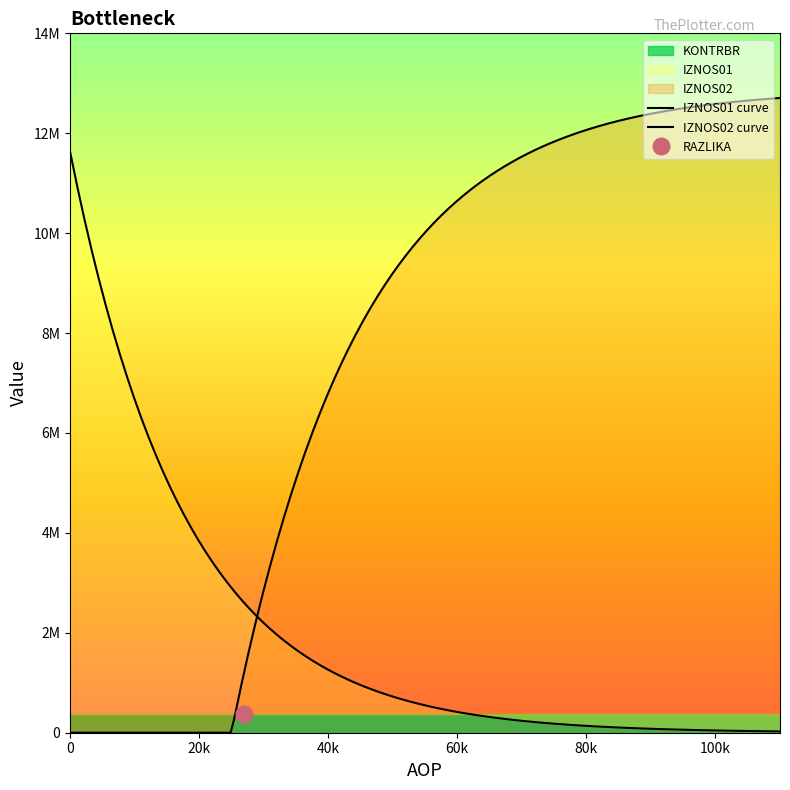

True or false: KONTRBR and IZNOS03 intersect in this chart.

False